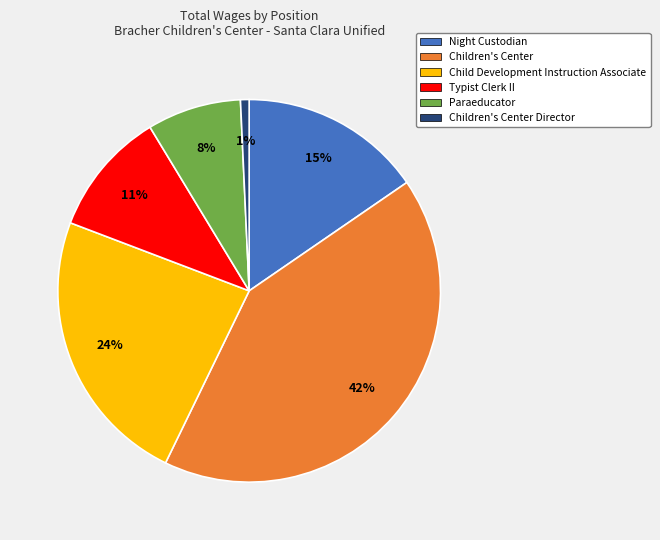

To the nearest percent, what is the difference between the largest and smallest slice percentages?

41%